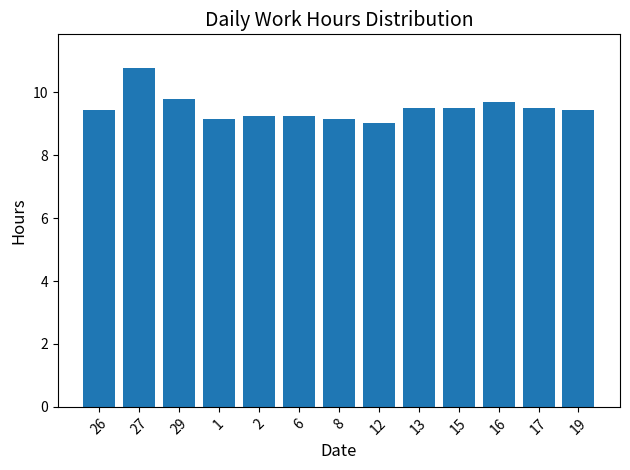

Approximately how many times larger is the value at 12 compared to 16?

0.9